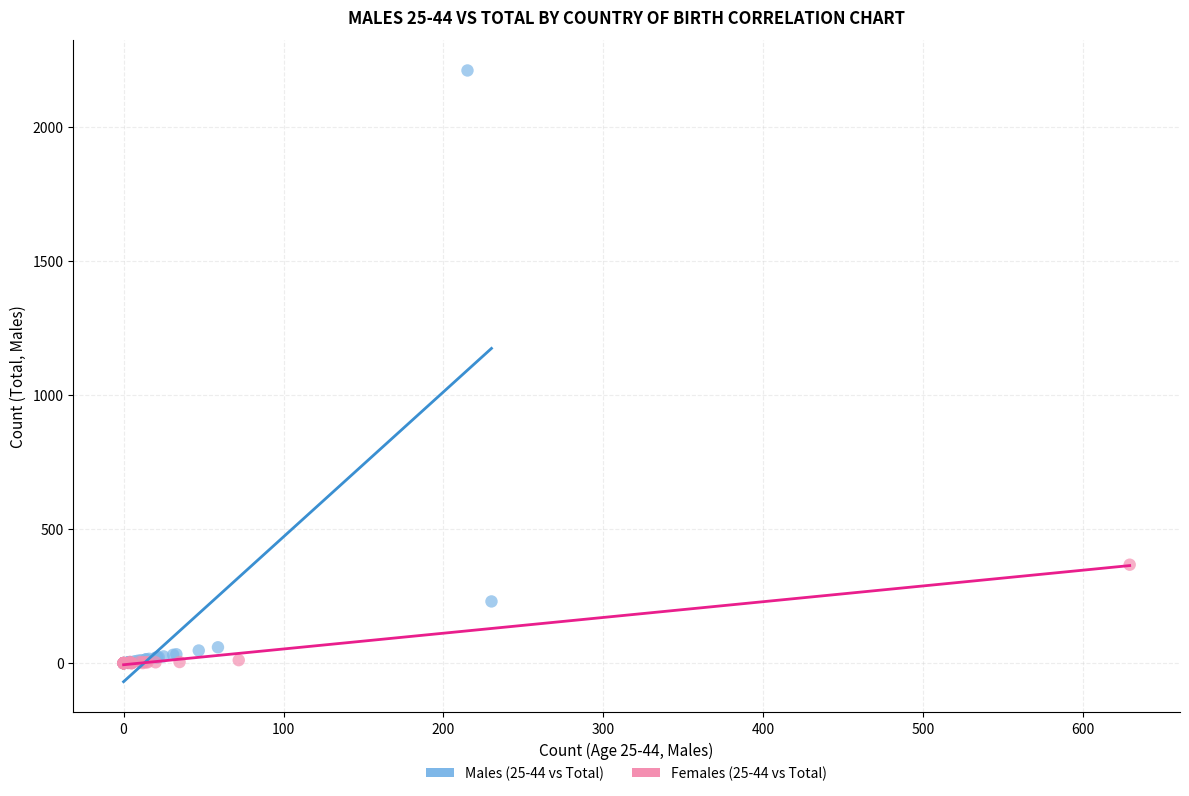

Which series reaches the maximum Y coordinate?

Males (25-44 vs Total)